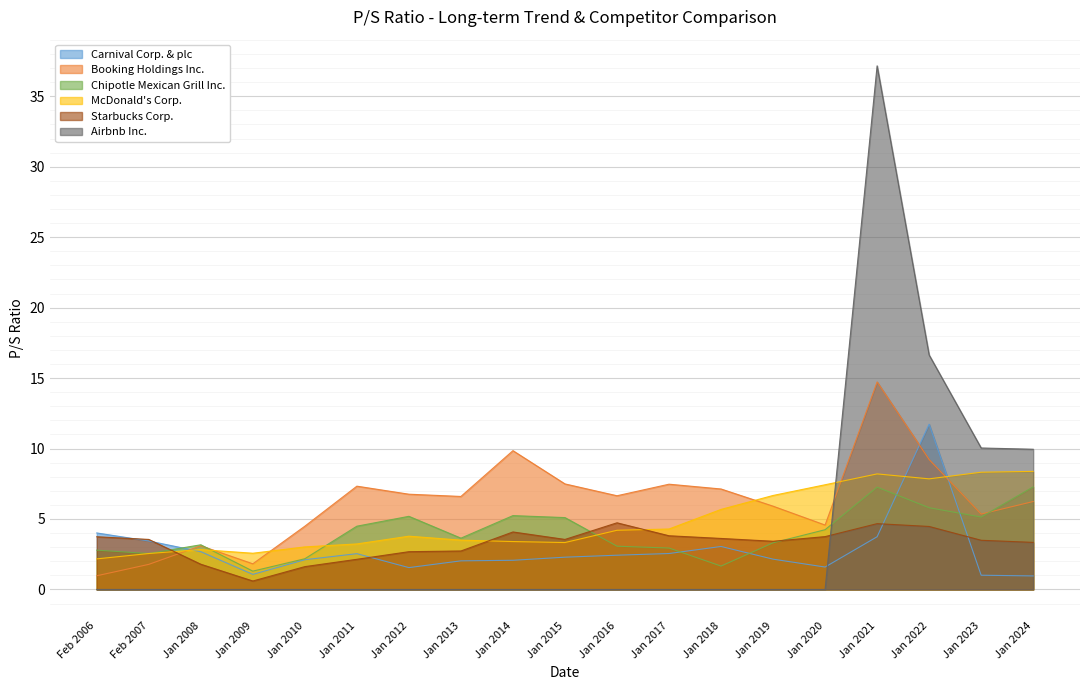

Between which two adjacent categories do Starbucks Corp. and Booking Holdings Inc. first intersect?

Feb 2007 and Jan 2008